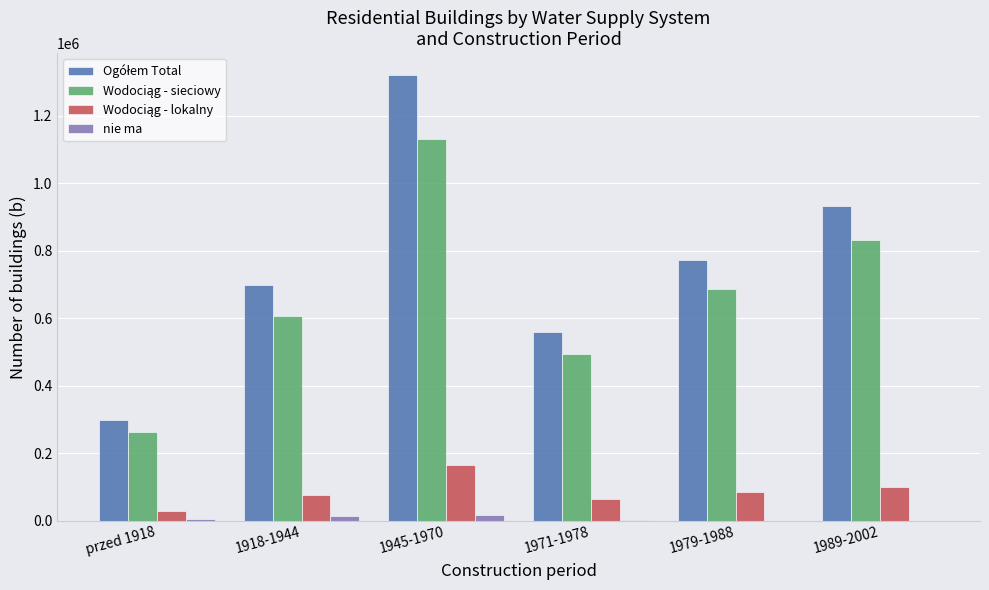

What is the greatest value displayed?

1319925